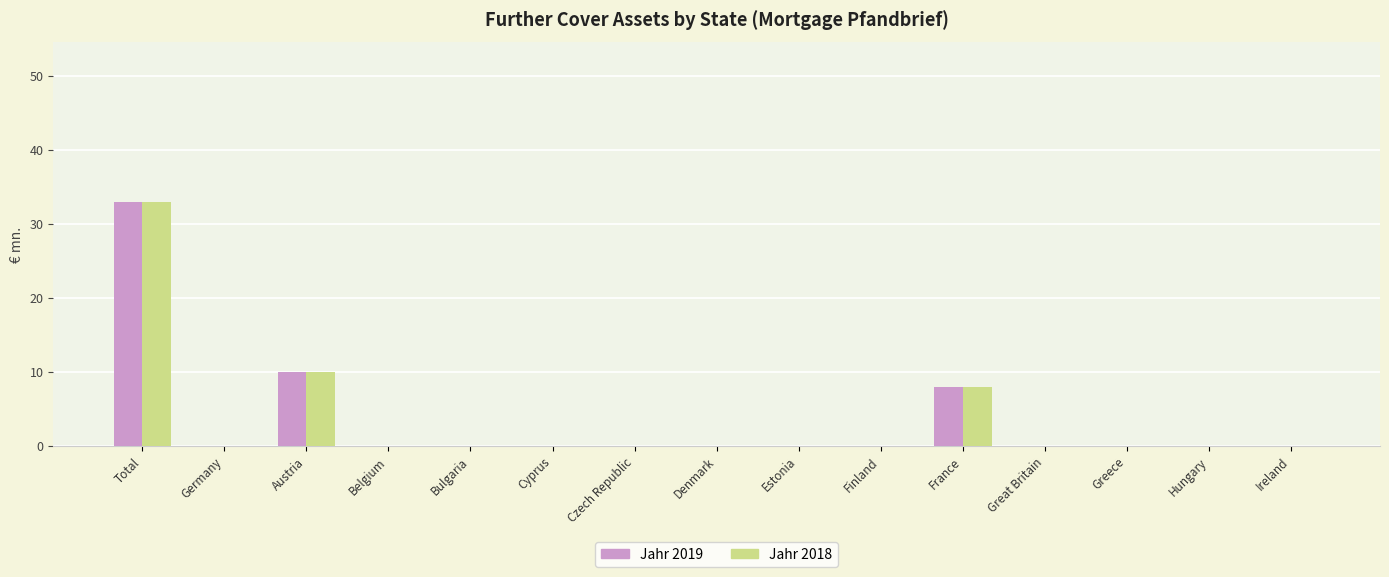

The value of Jahr 2018 at Austria is 10. True or false?

True